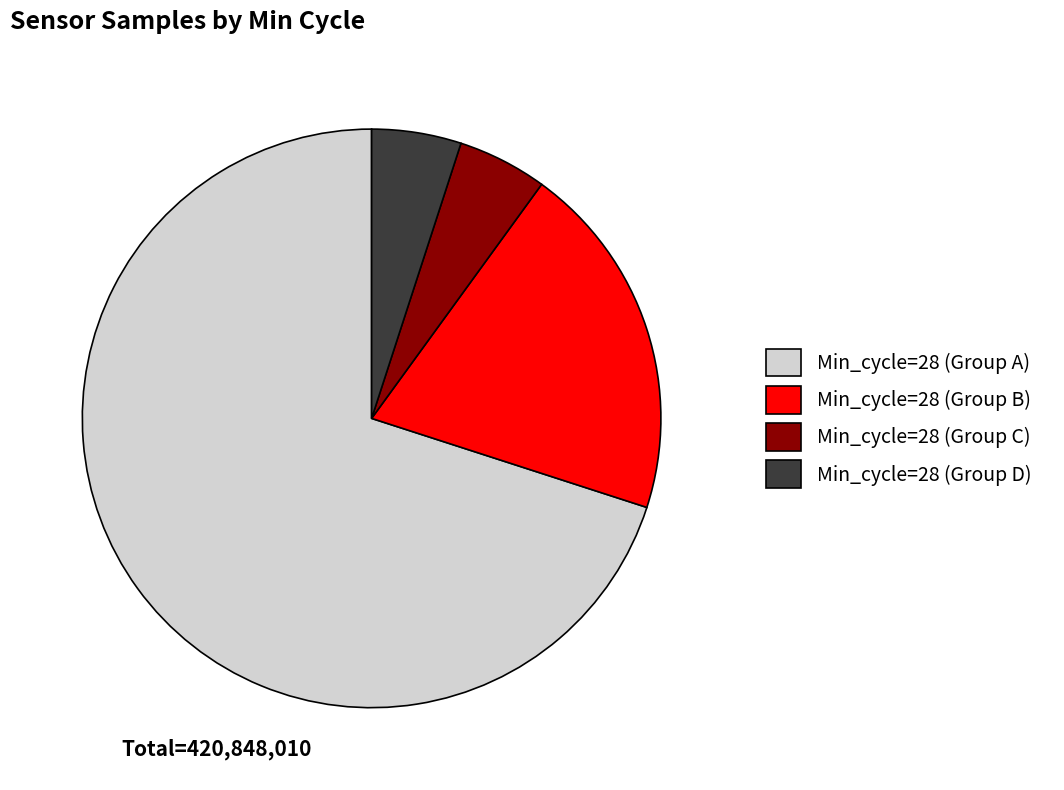

Combined, do Min_cycle=28 (Group C) and Min_cycle=28 (Group D) account for over 50%?

No